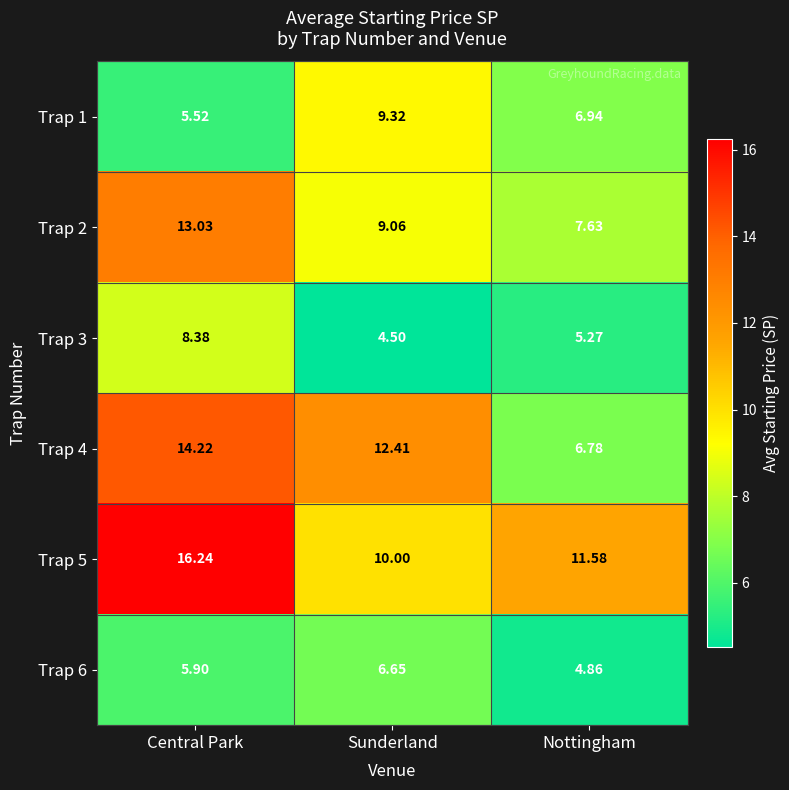

At which category is the sum across all series the highest?

Central Park